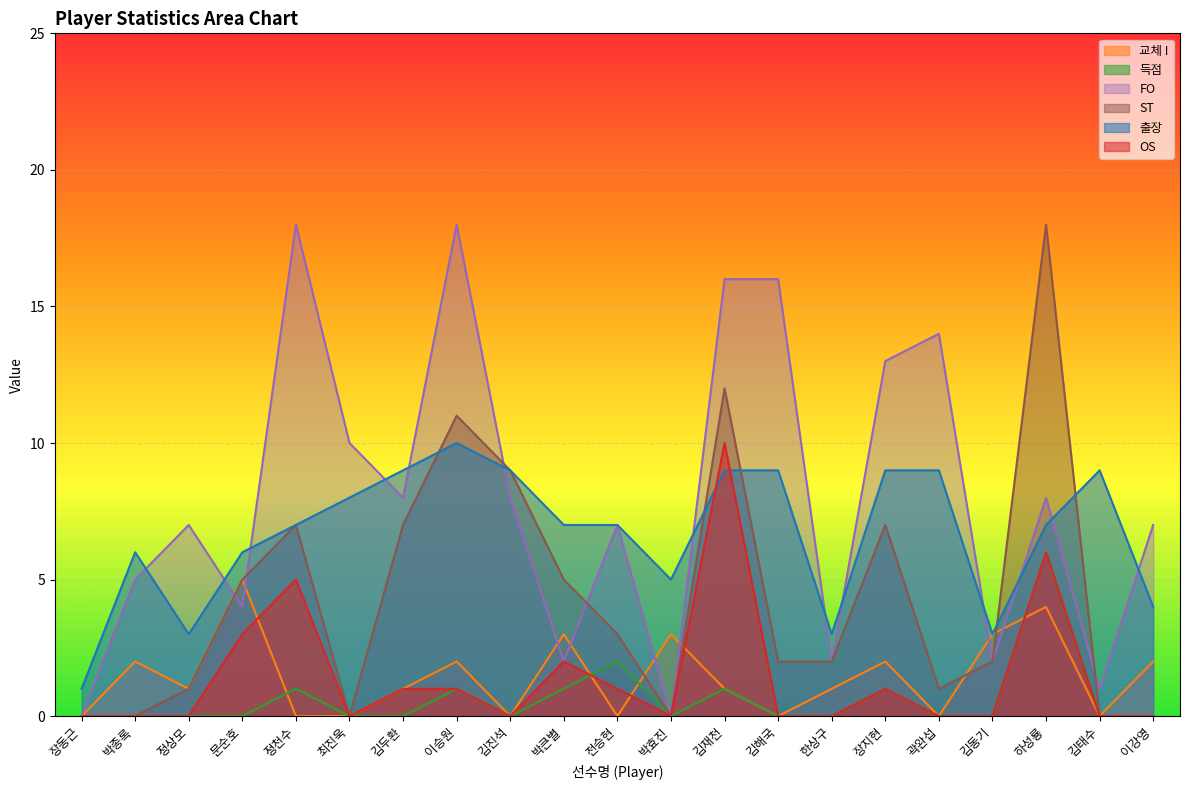

Where is the first local minimum for ST?

최진욱